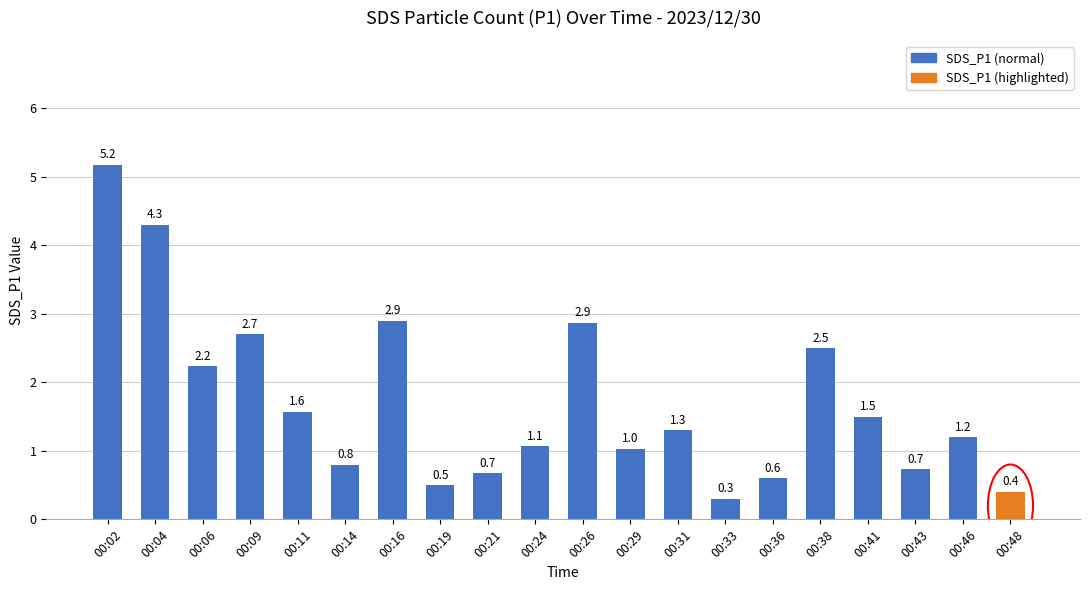

What is the difference between the maximum and minimum values?

4.9